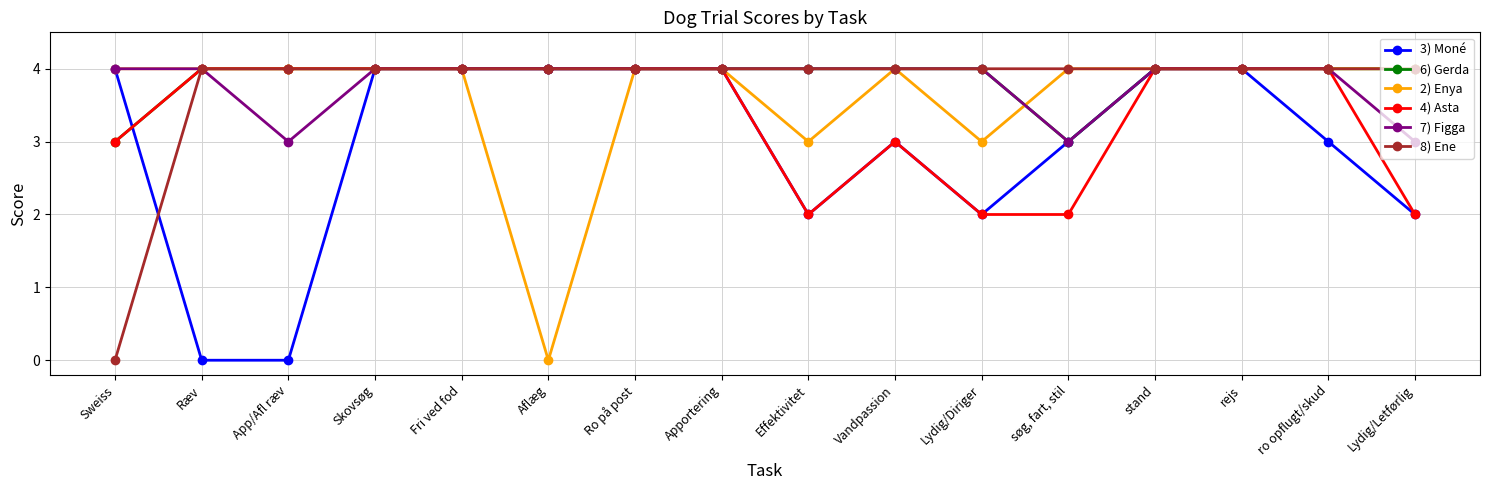

What is the sum of all 2) Enya values?

58